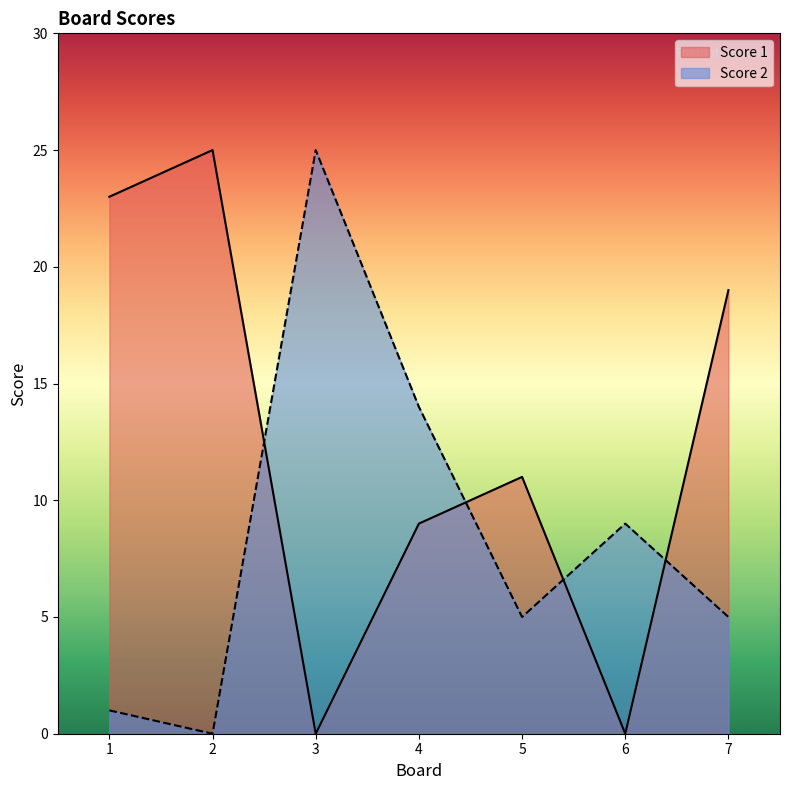

What are all the series names shown in the legend?

Score 1, Score 2